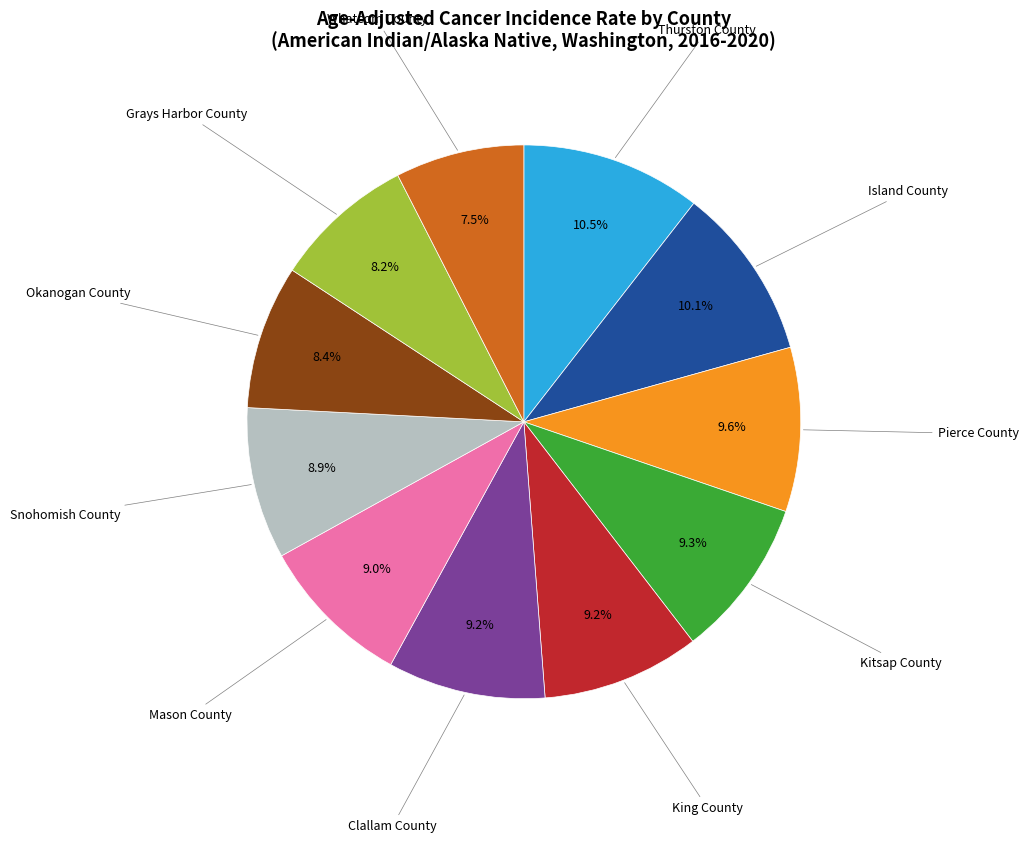

Does any single category account for the majority?

No